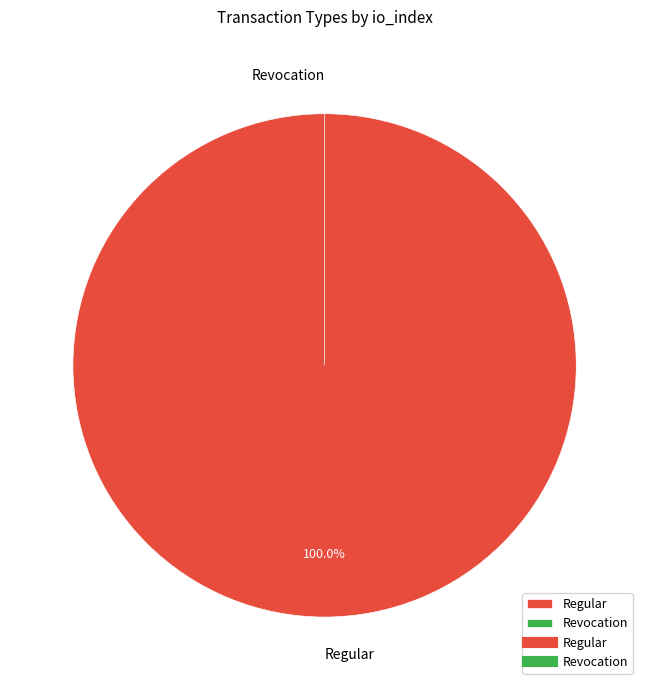

Count the number of slices in the pie.

2